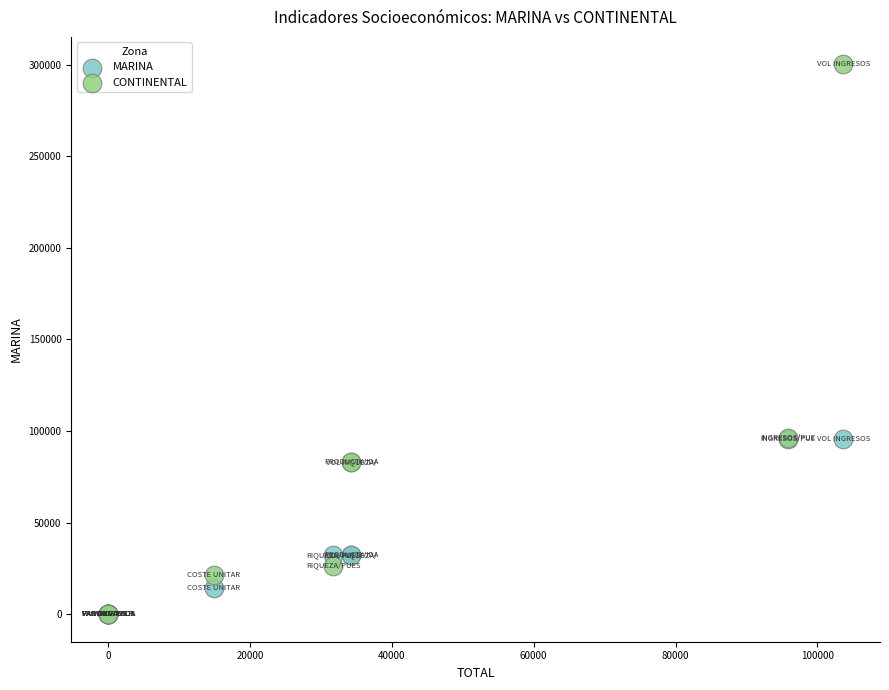

Which series has the widest spread of Y values?

CONTINENTAL